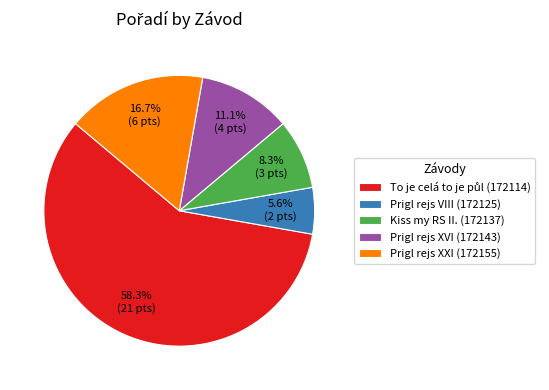

Which slice is the smallest?

Prigl rejs VIII (172125)